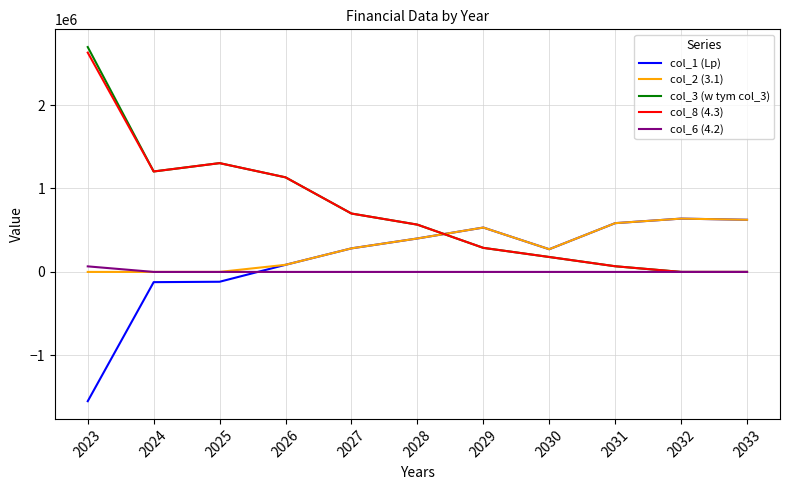

What is the total value across all series at 2025?

2489582.0